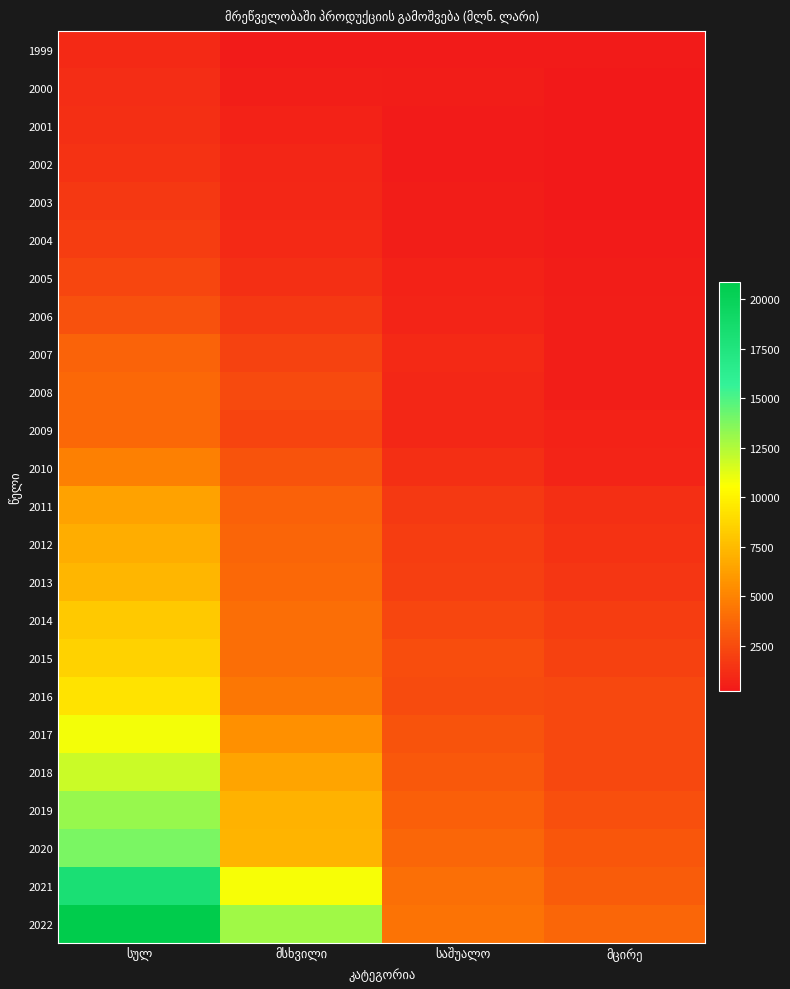

What is the smallest value displayed?

205.3